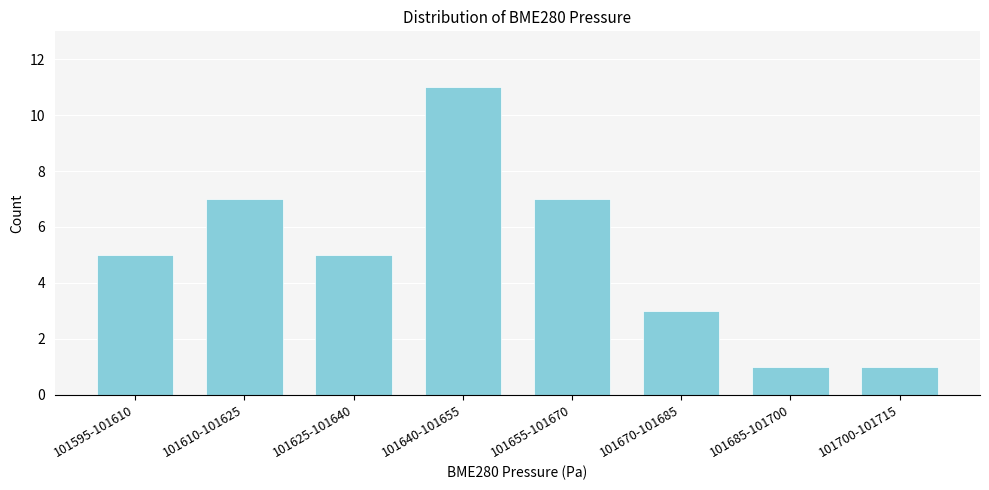

Reading left to right, extract all data points from this chart.

101595-101610=5	101610-101625=7	101625-101640=5	101640-101655=11	101655-101670=7	101670-101685=3	101685-101700=1	101700-101715=1